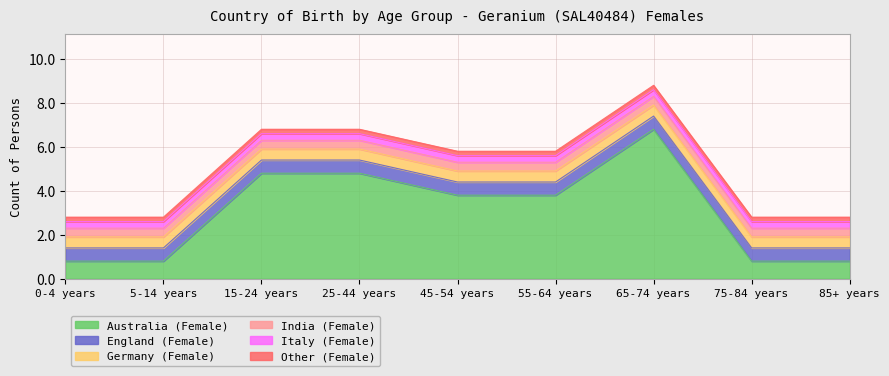

At which label does Australia (Female) first exceed 3?

15-24 years